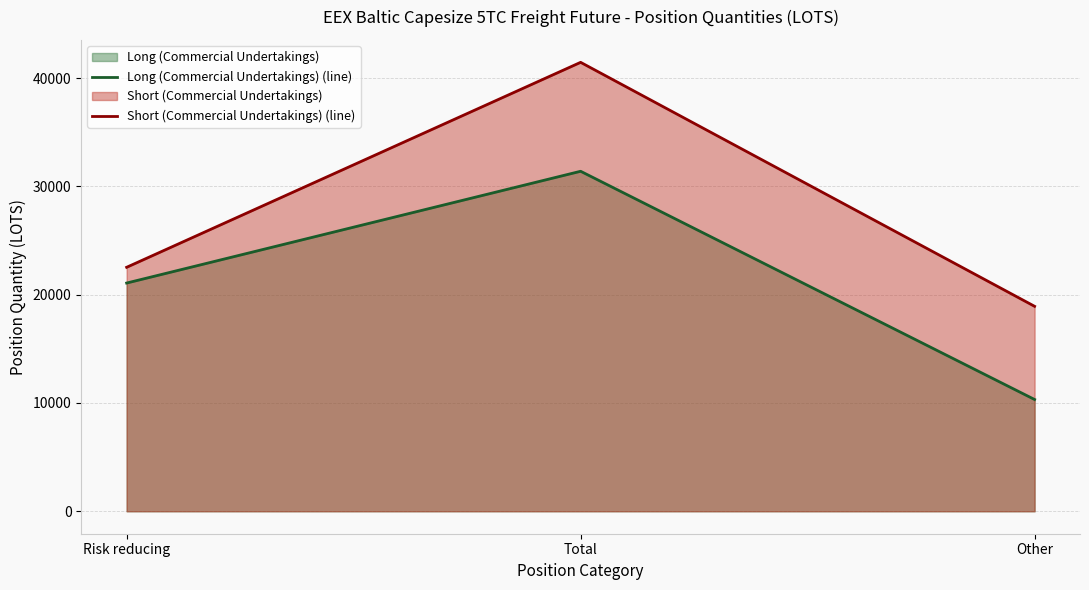

At which category is the sum across all series the highest?

Total